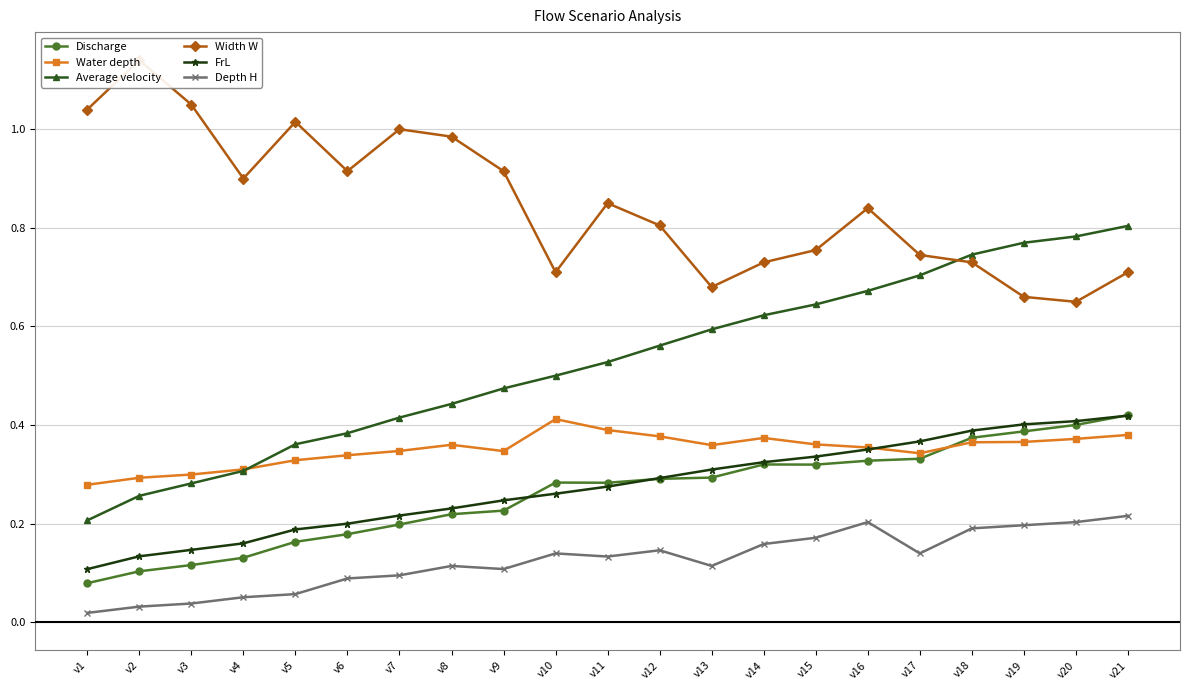

What is the greatest value displayed?

1.1